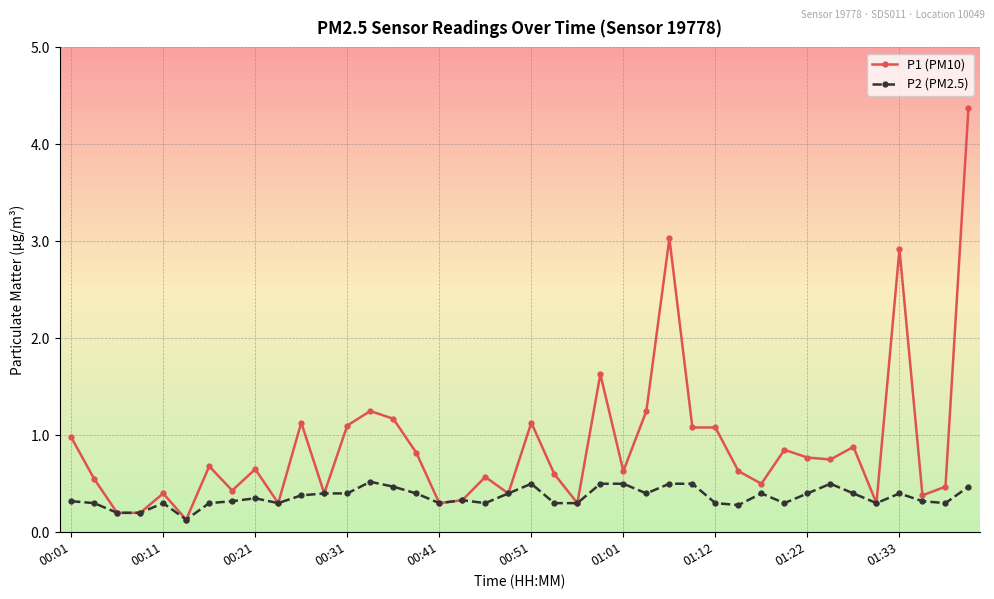

Which series has the widest spread of values?

P1 (PM10)